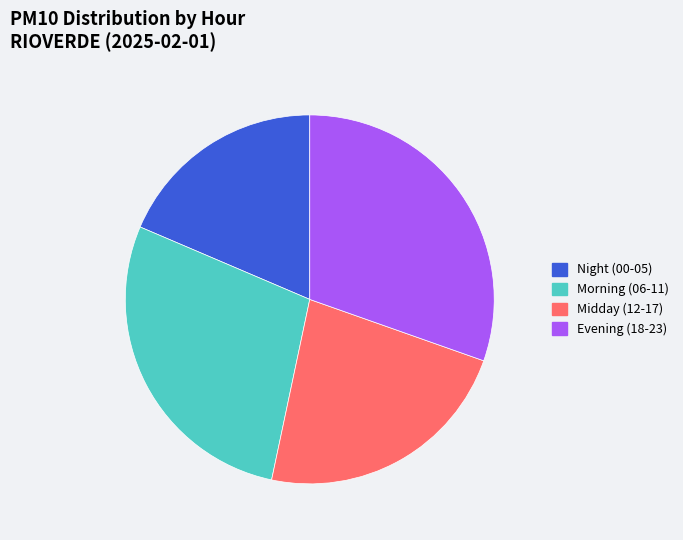

Is there a majority slice in this chart?

No